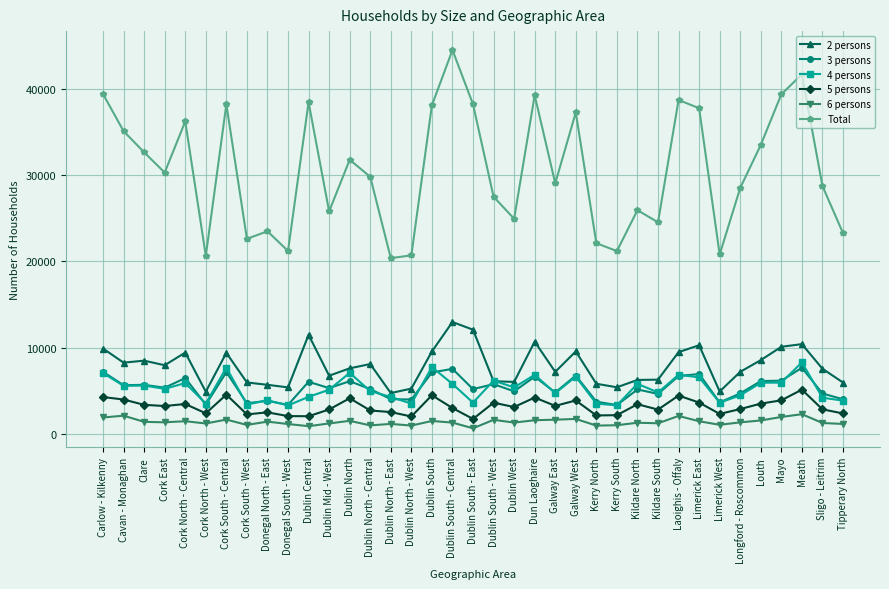

The value of 6 persons at Laoighis - Offaly is 2114. True or false?

True